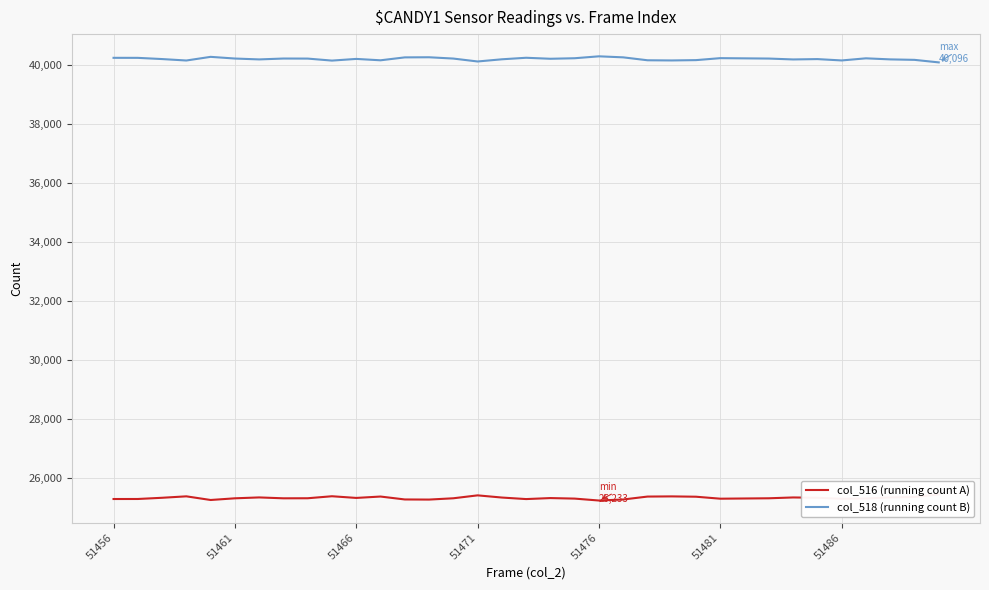

What is the value of the col_518 (running count B) point at the 10th from the left?

40157